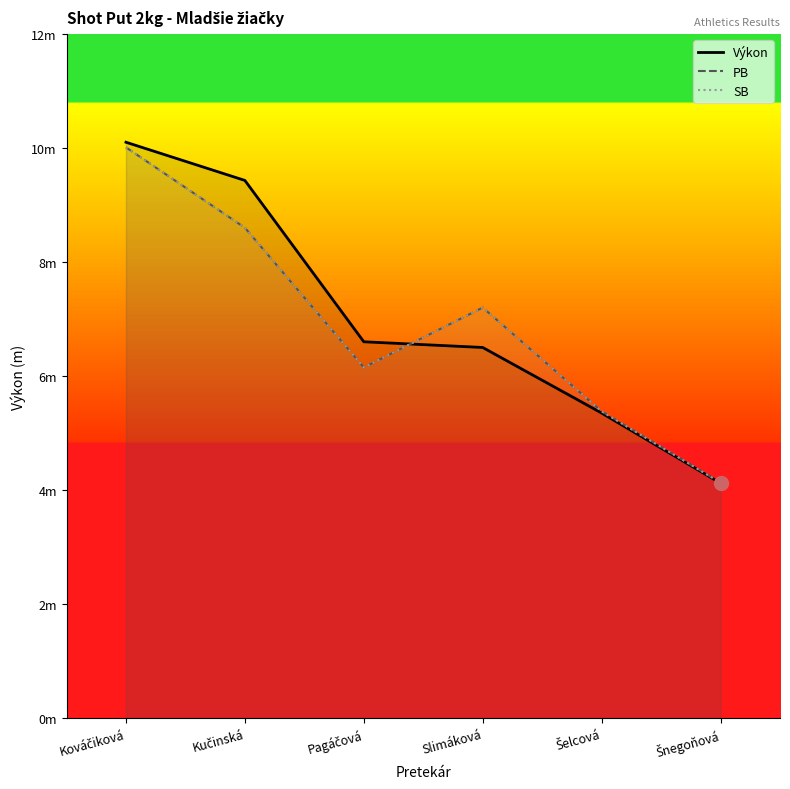

Is the value of SB at Šelcová greater than the value of PB at Slimáková?

No